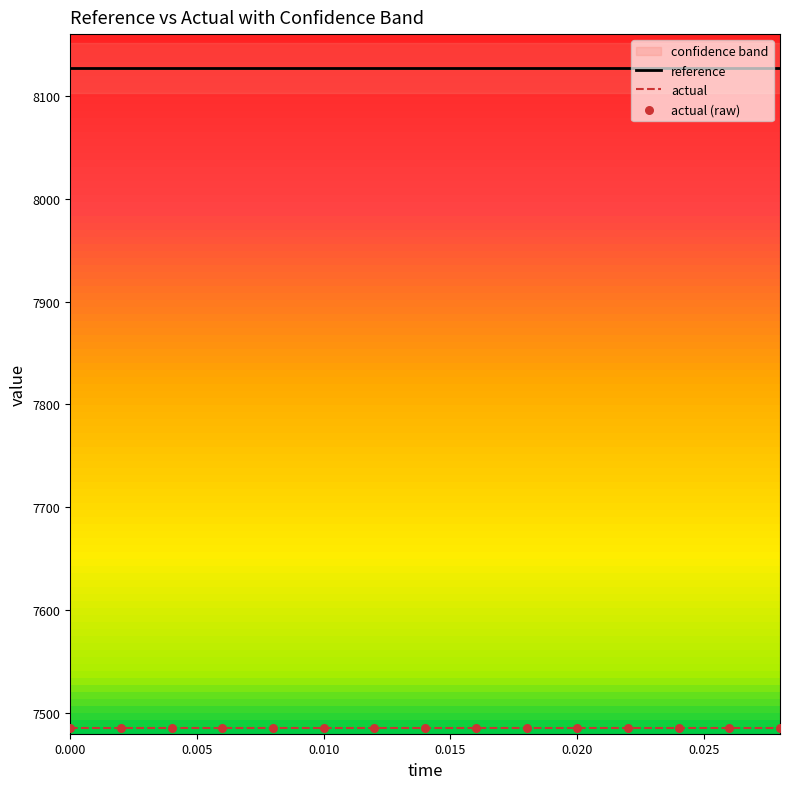

Which series reaches the maximum Y coordinate?

reference